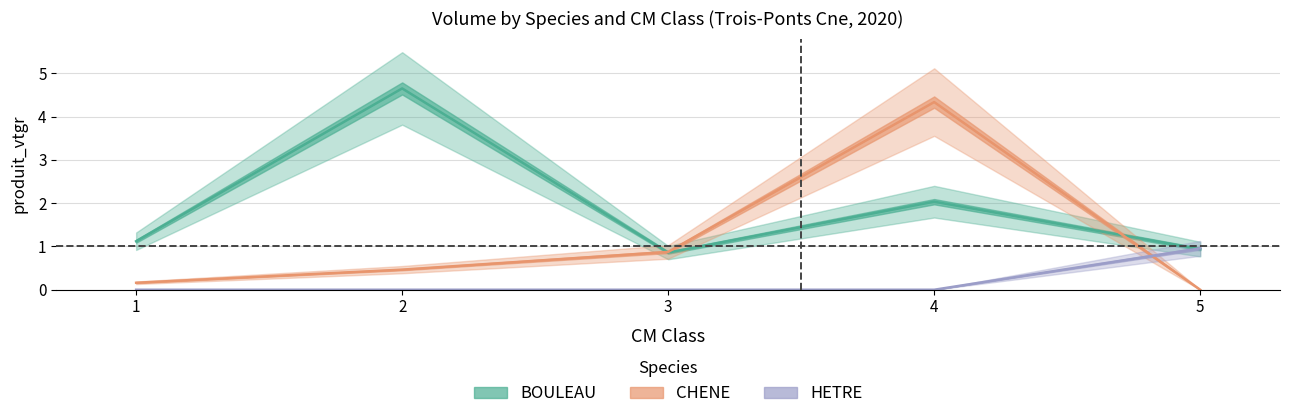

How many interior local valleys does the BOULEAU series have?

1